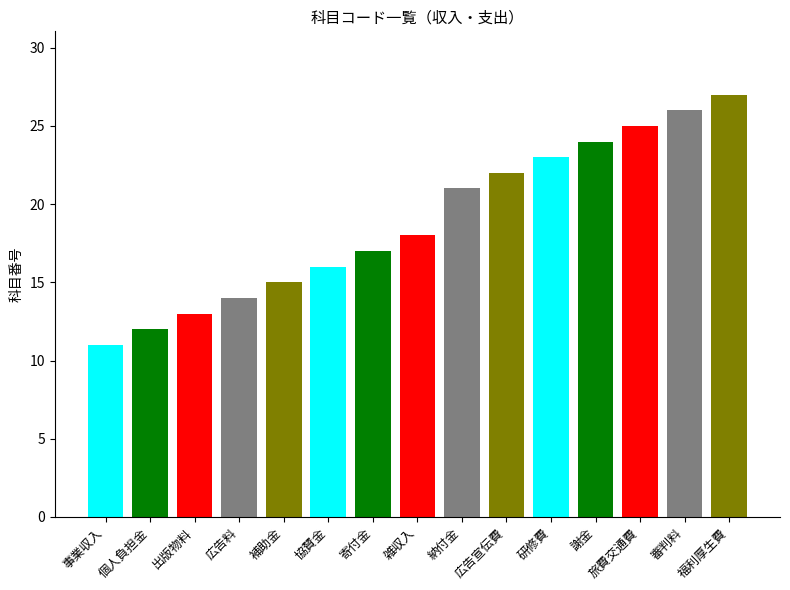

What is the change in value from 事業収入 to 納付金?

+10